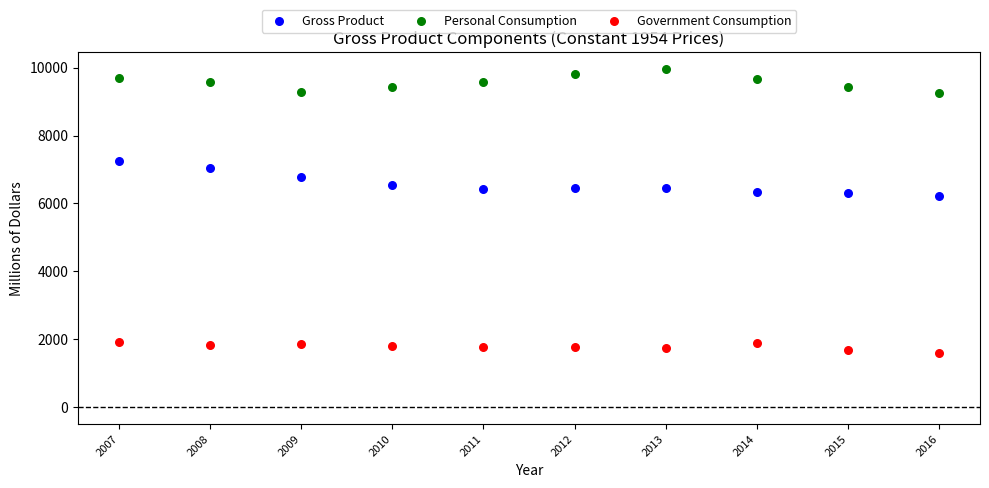

Across all data points, what is the range of X values (max minus min)?

9.0